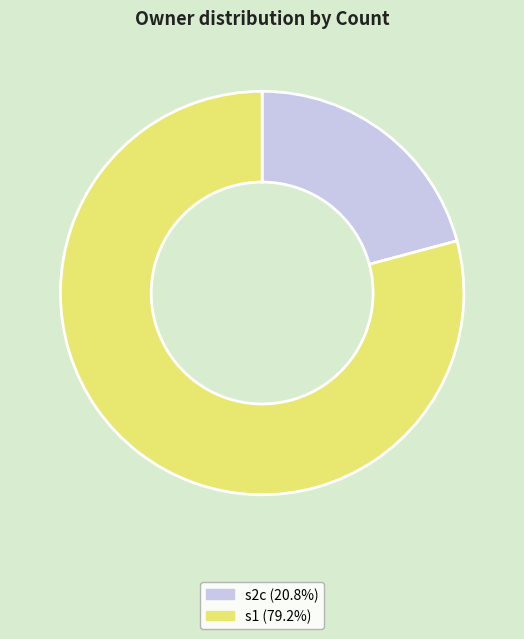

How many segments does this pie chart have?

2